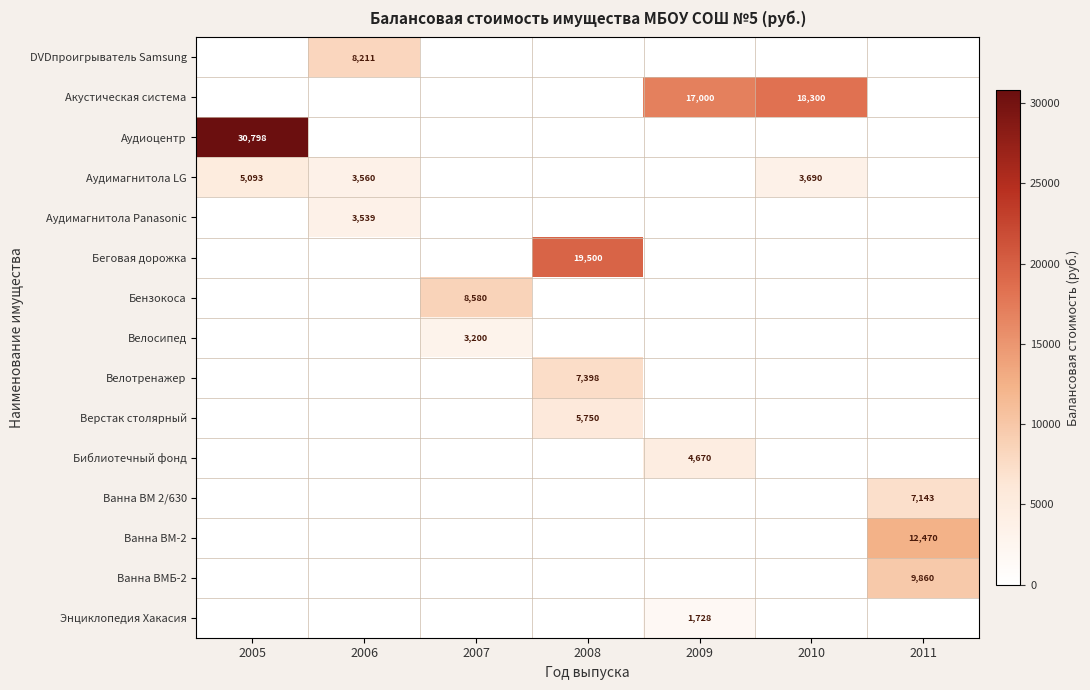

Is it true that Велосипед equals 1759.7 at 2009?

False